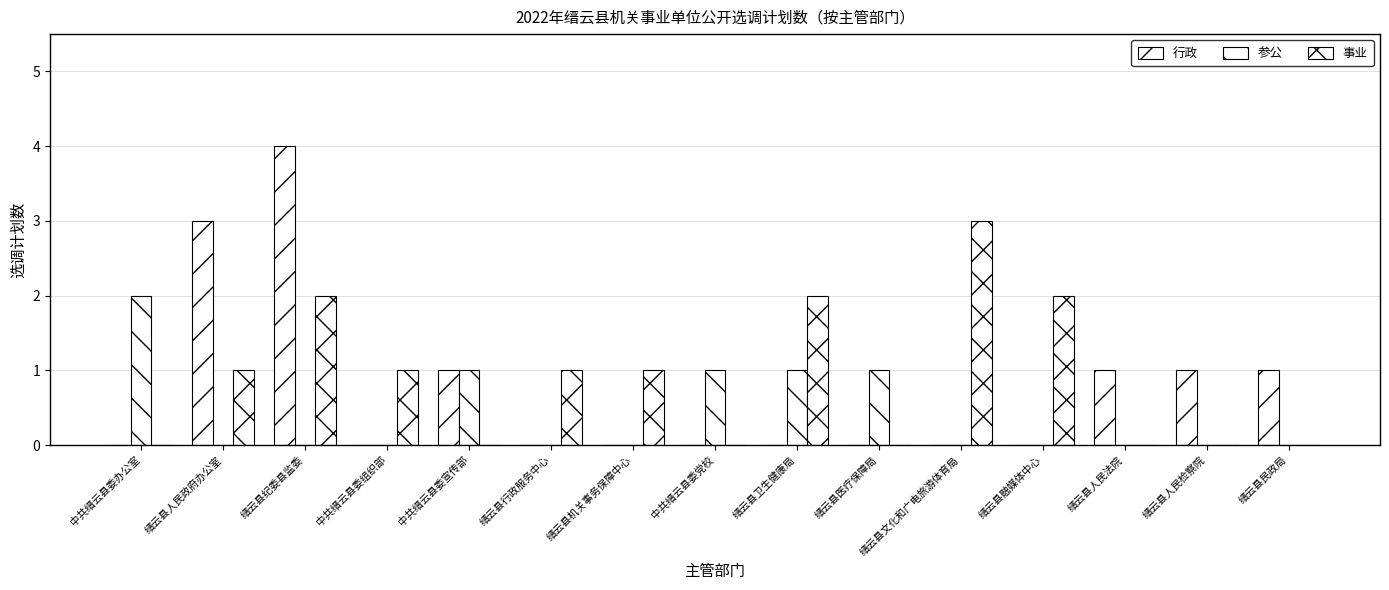

Are the bars grouped side by side (vs. stacked)?

Yes